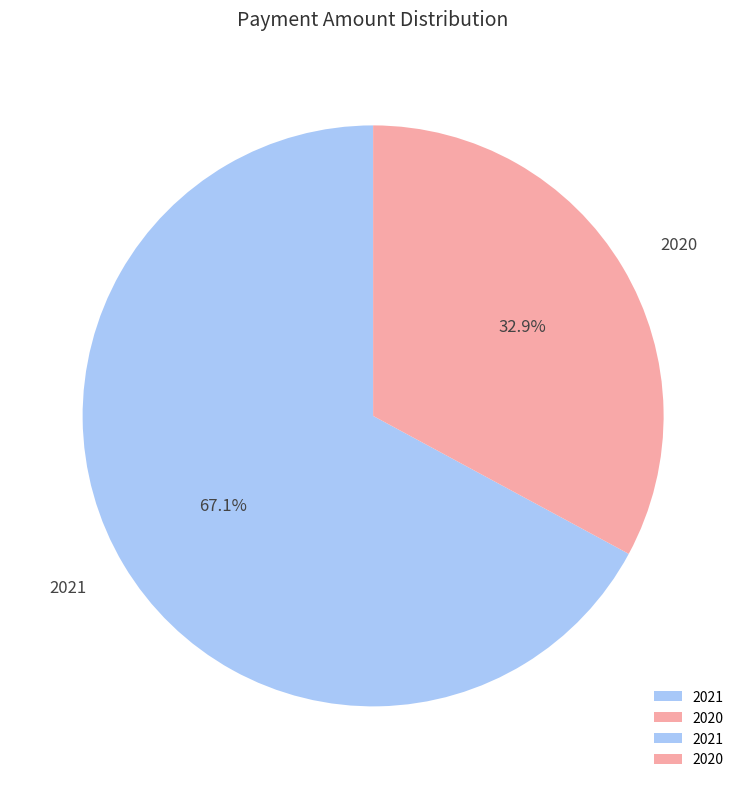

Approximately how many times larger is the value at 2020 compared to 2021?

0.5